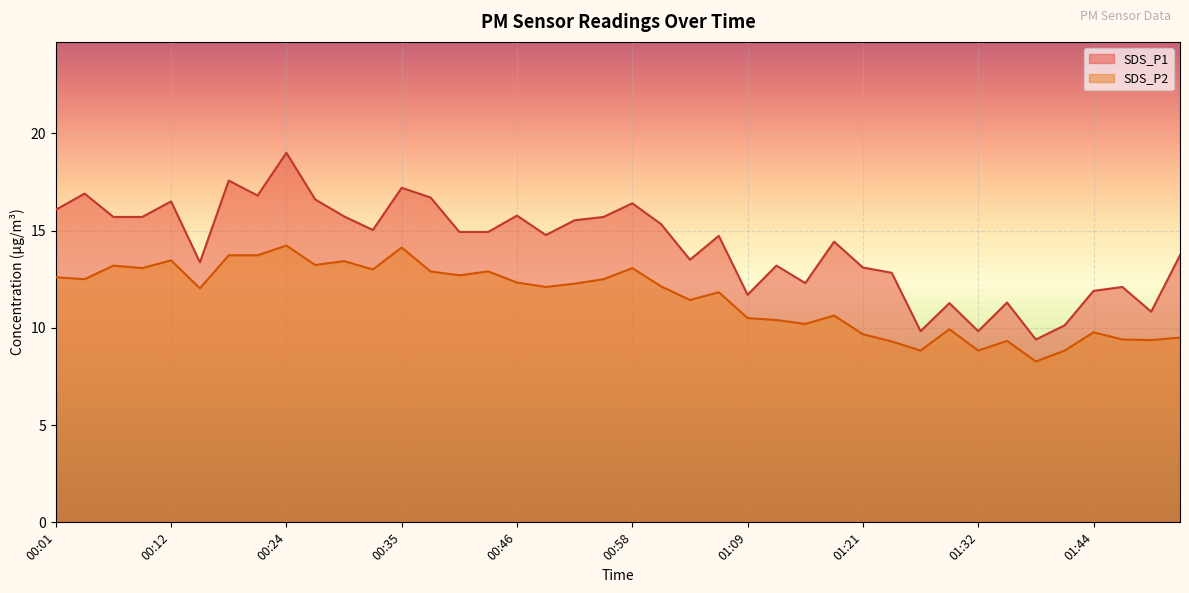

Where is SDS_P2 nearest to the value 11?

01:18